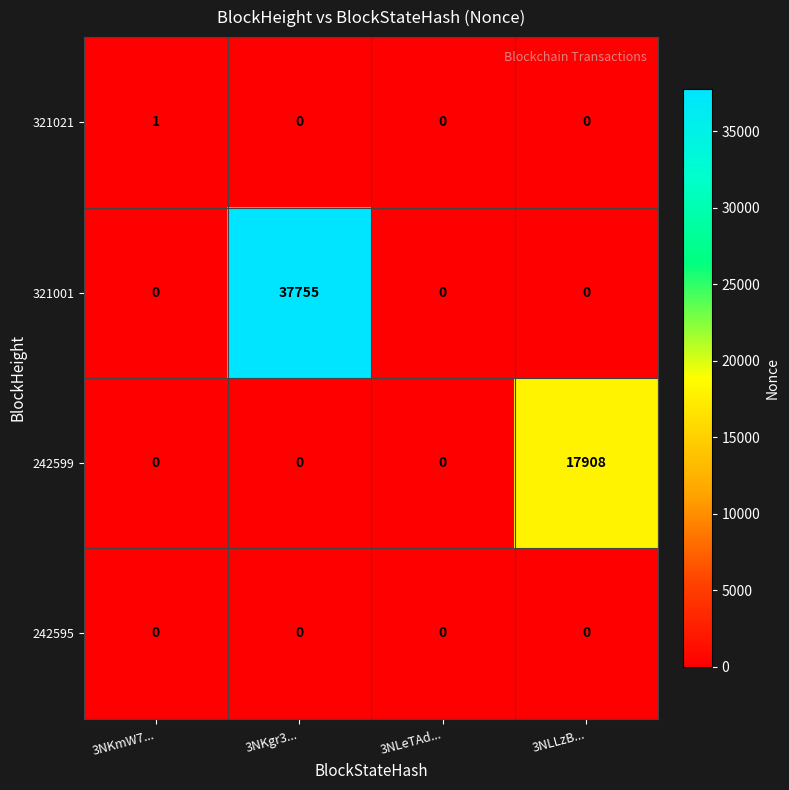

How many 321001 values are between 0 and 37755?

4